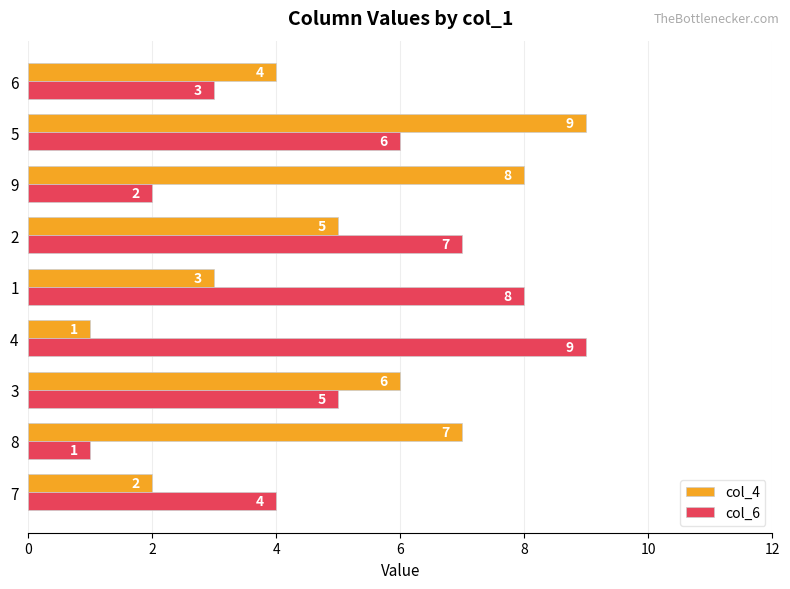

At which category is the sum across all series the highest?

5